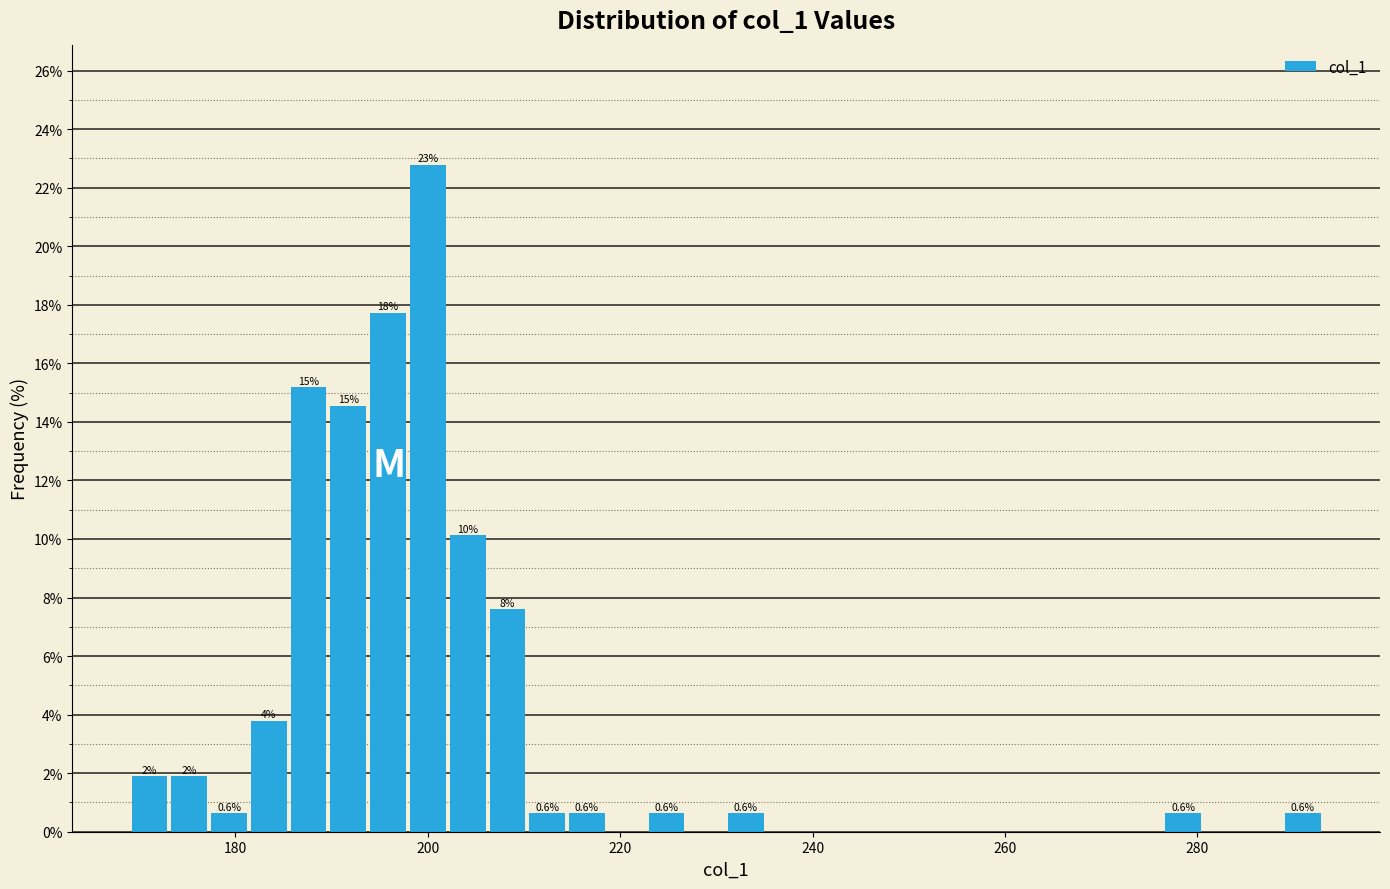

Read against the x-axis, roughly where is the centre of the tallest bar?

200